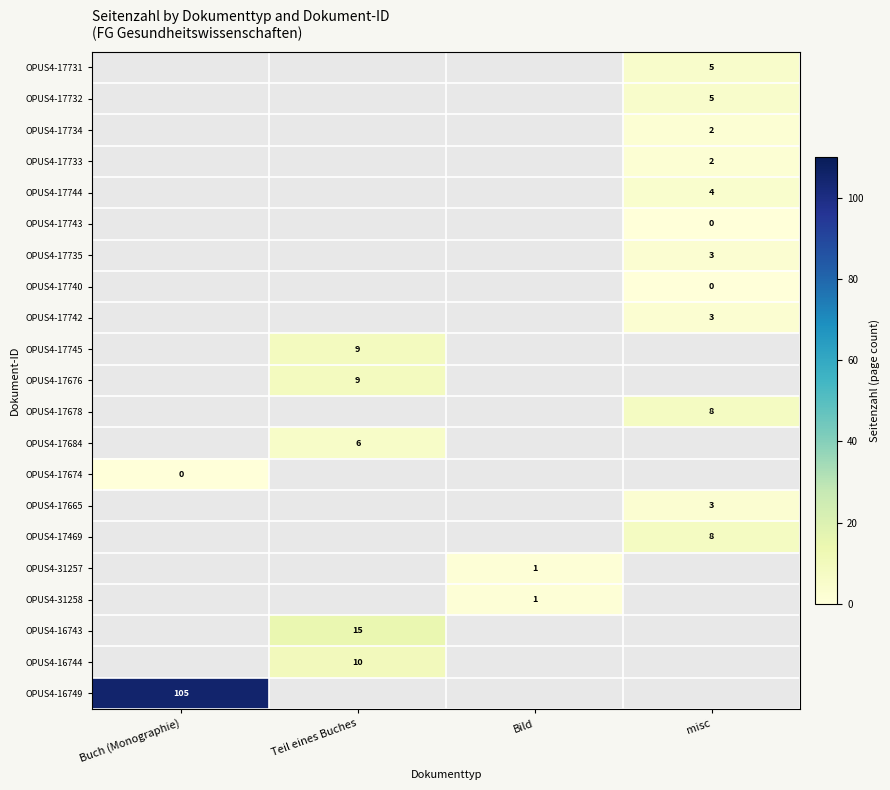

The value of OPUS4-17733 at misc is 1. True or false?

False